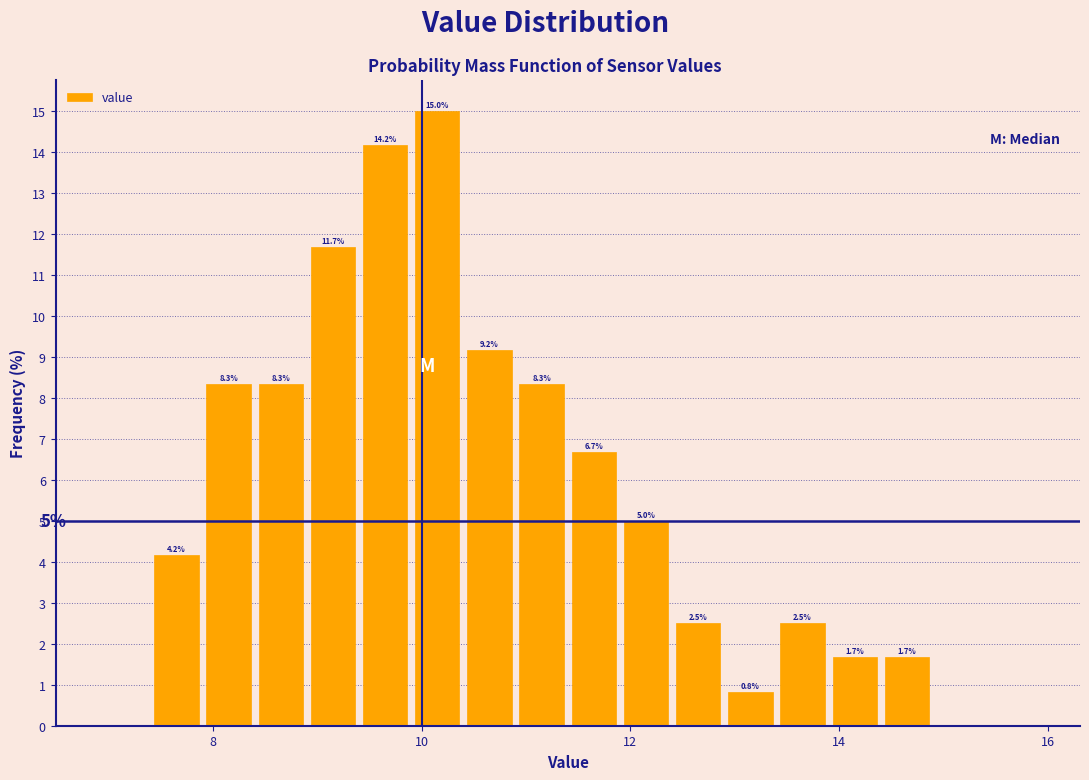

Around what value on the x-axis is the tallest bar? Give the approximate position of its centre, as read against the axis.

10.2